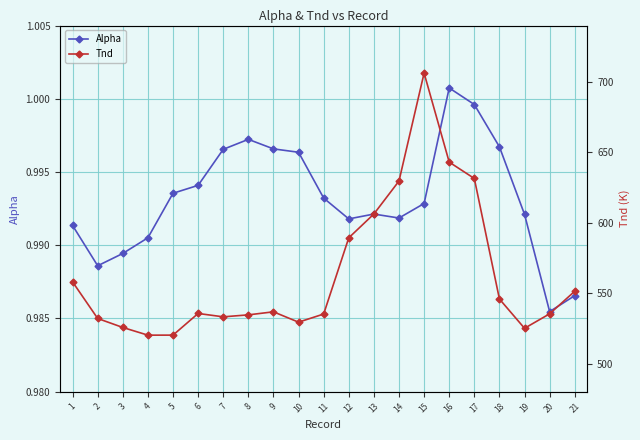

How many values in the Tnd series exceed 535?

13